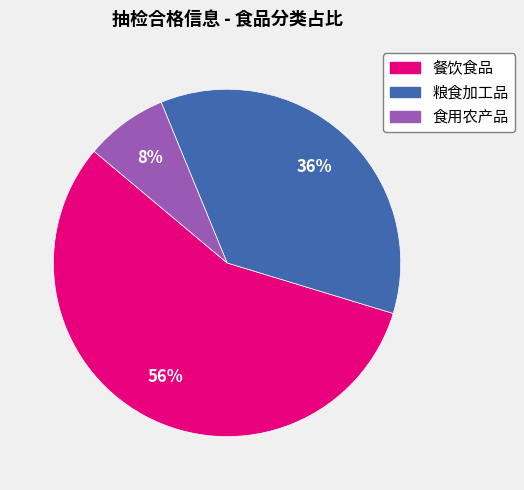

Which category accounts for the majority?

餐饮食品